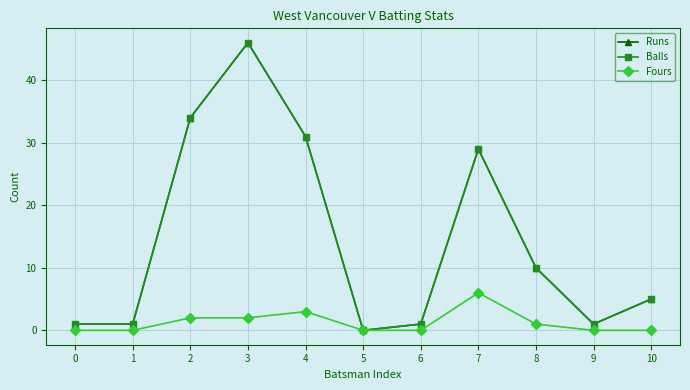

What are all the series names shown in the legend?

Runs, Balls, Fours